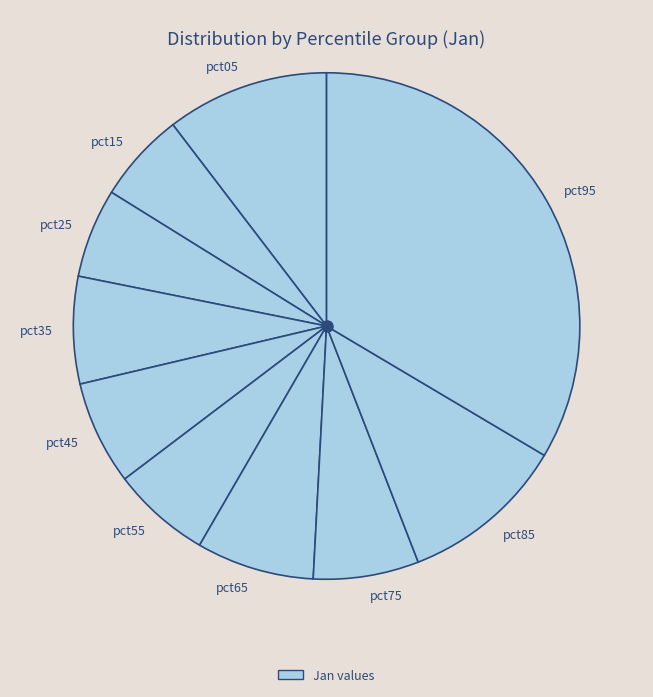

Is the sum of pct75 and pct55 greater than half?

No